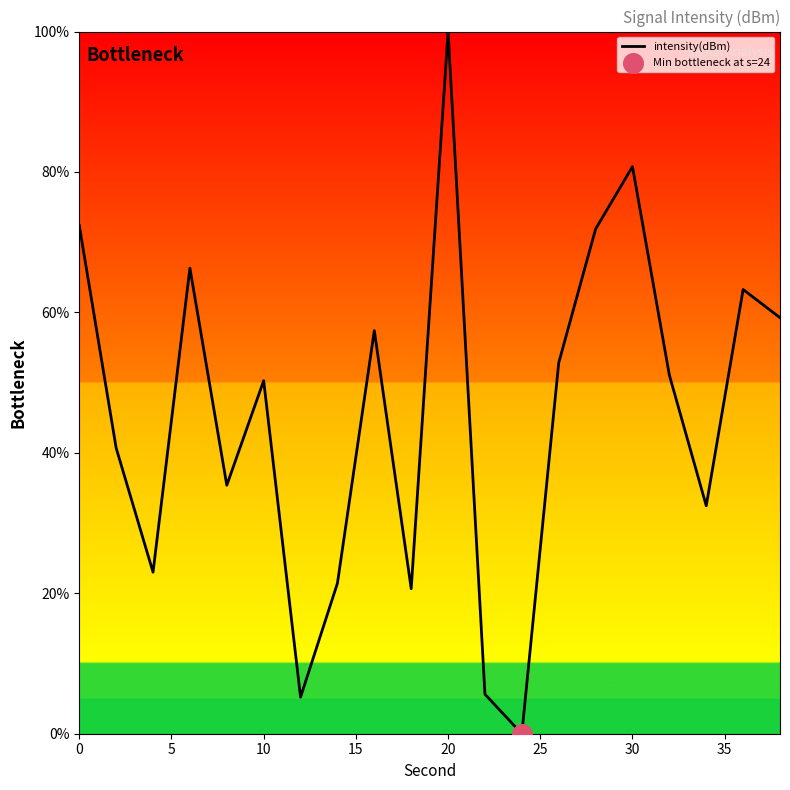

What is the greatest value displayed?

100.0